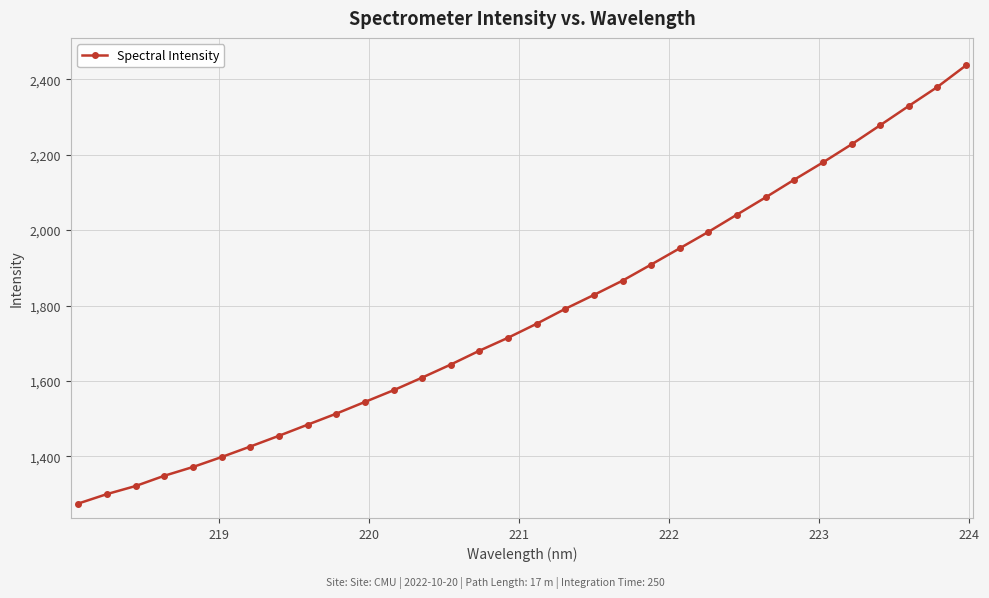

How many lines are shown in the chart?

1